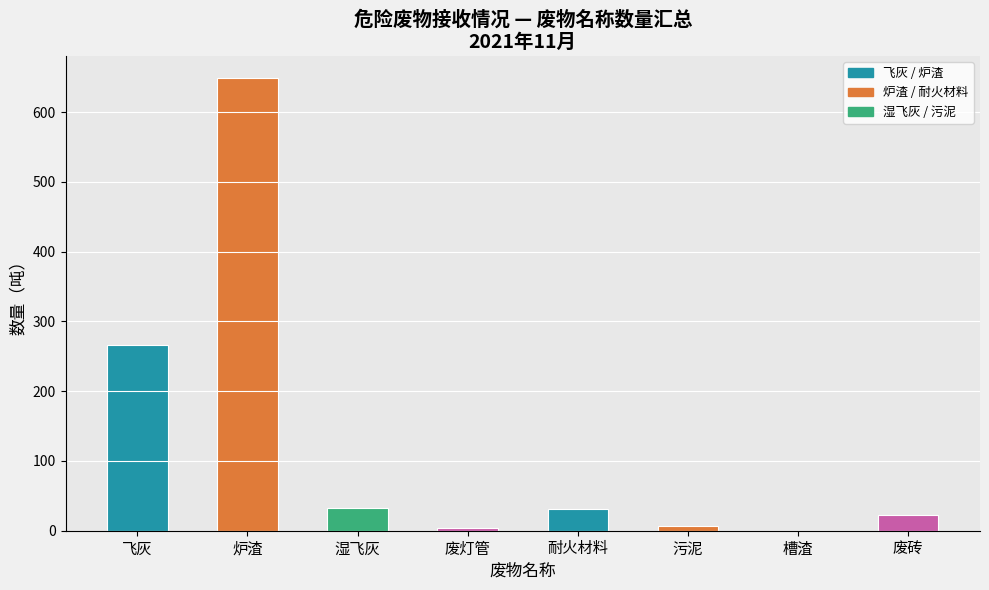

What is the change in value from 飞灰 to 废灯管?

-262.7